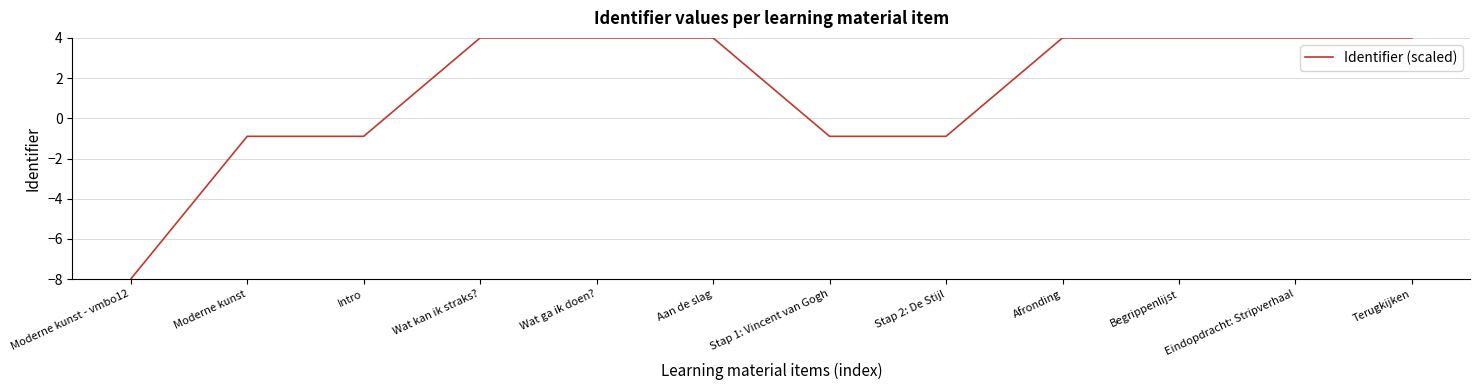

How many distinct data groups are displayed?

1